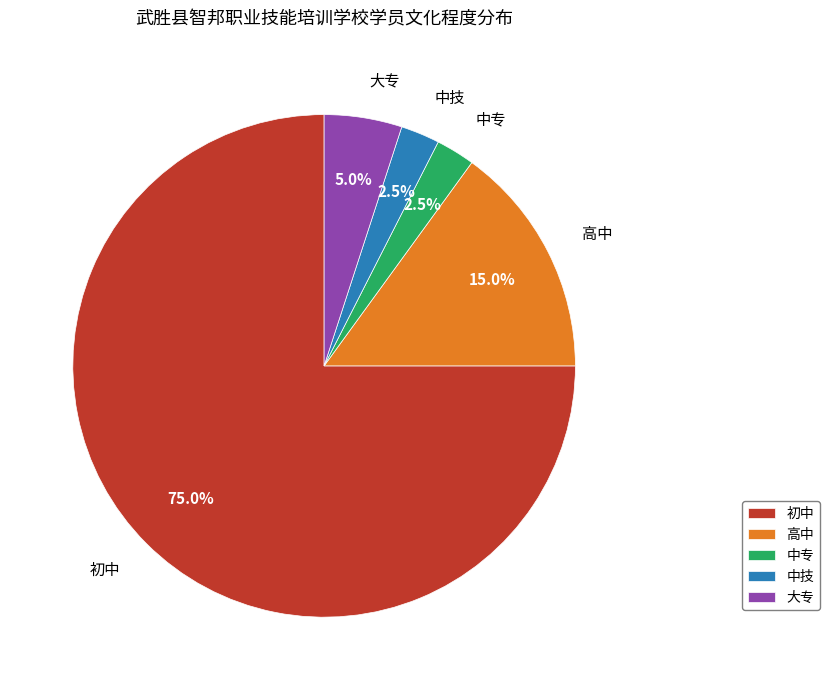

What percentage do 大专 and 中专 together represent?

7.5%